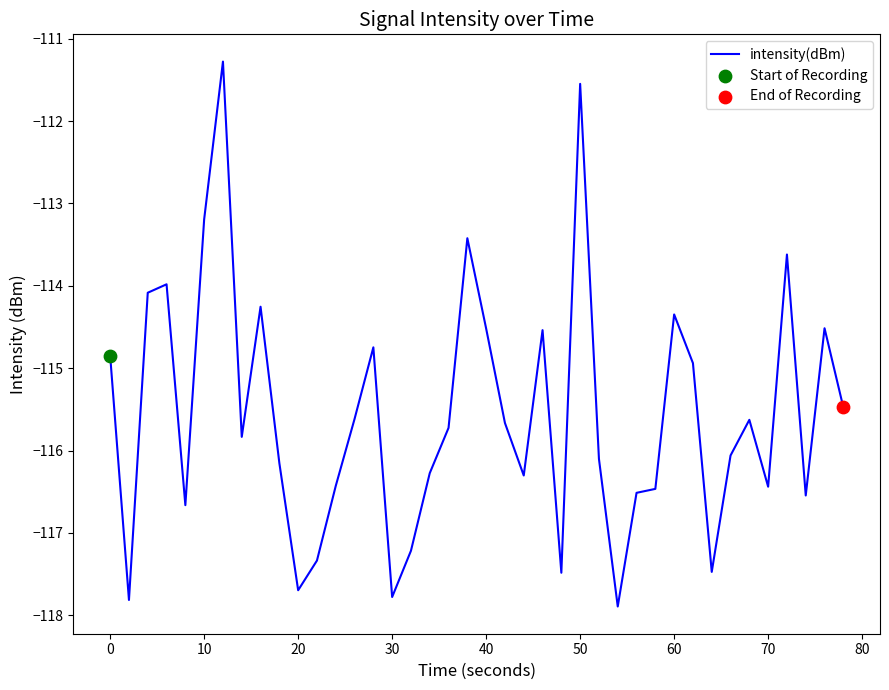

What is the difference between the maximum and minimum values?

6.6